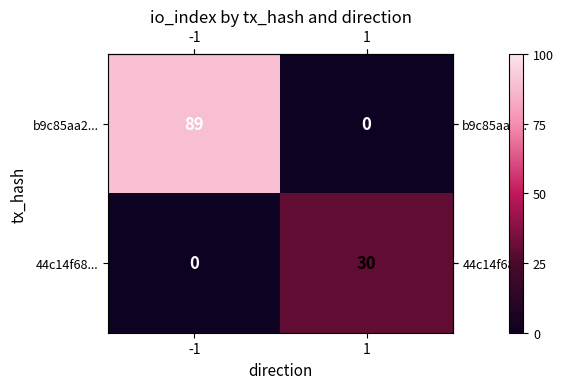

The 44c14f68... series shows 13 at 1. True or false?

False